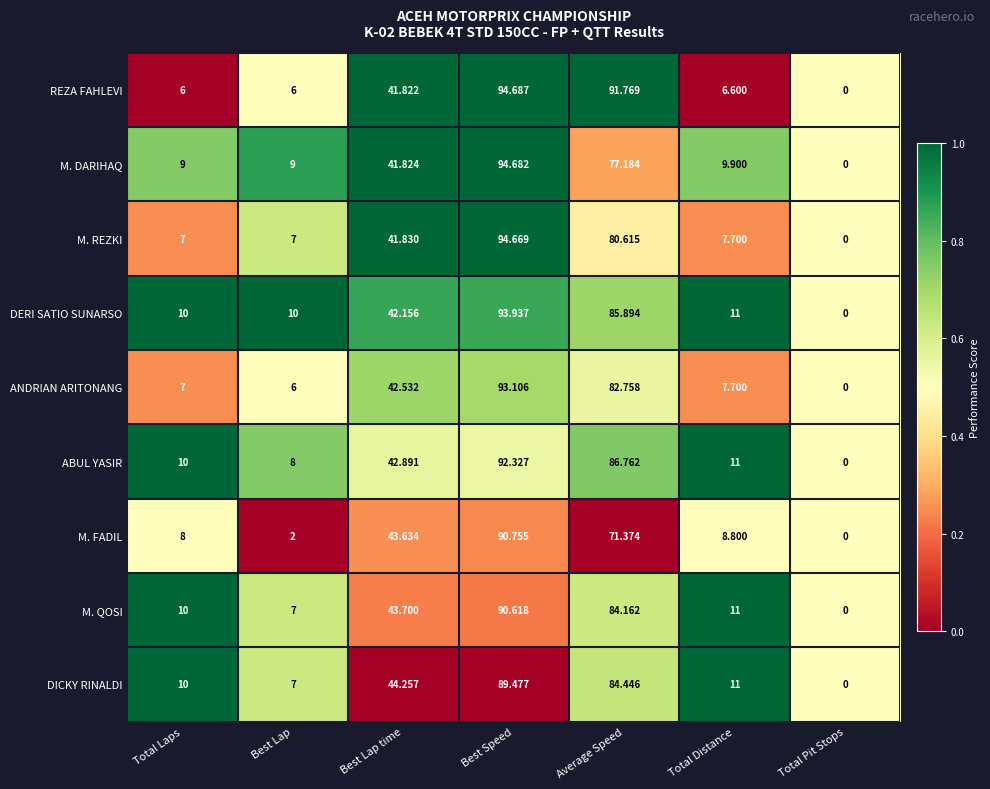

List the series in order of their peak value, highest first.

REZA FAHLEVI, M. DARIHAQ, M. REZKI, DERI SATIO SUNARSO, ANDRIAN ARITONANG, ABUL YASIR, M. FADIL, M. QOSI, DICKY RINALDI